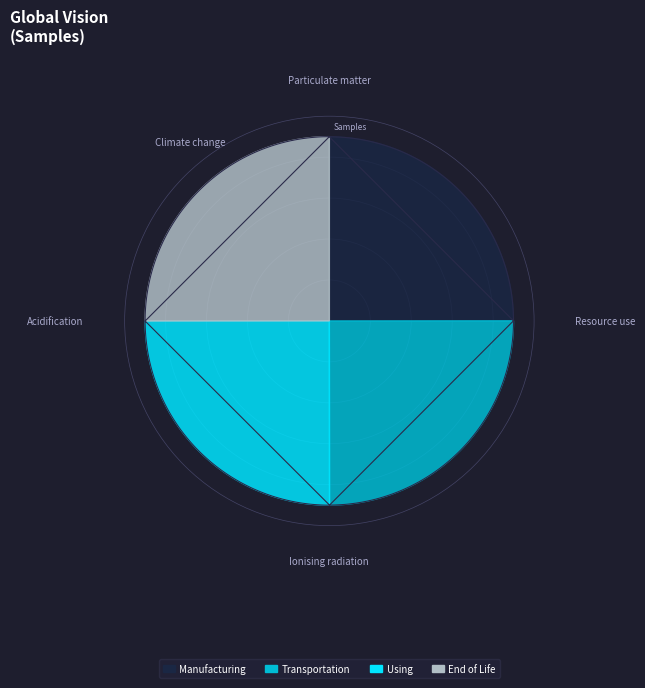

The 3 slice represents 16% of the pie. True or false?

False